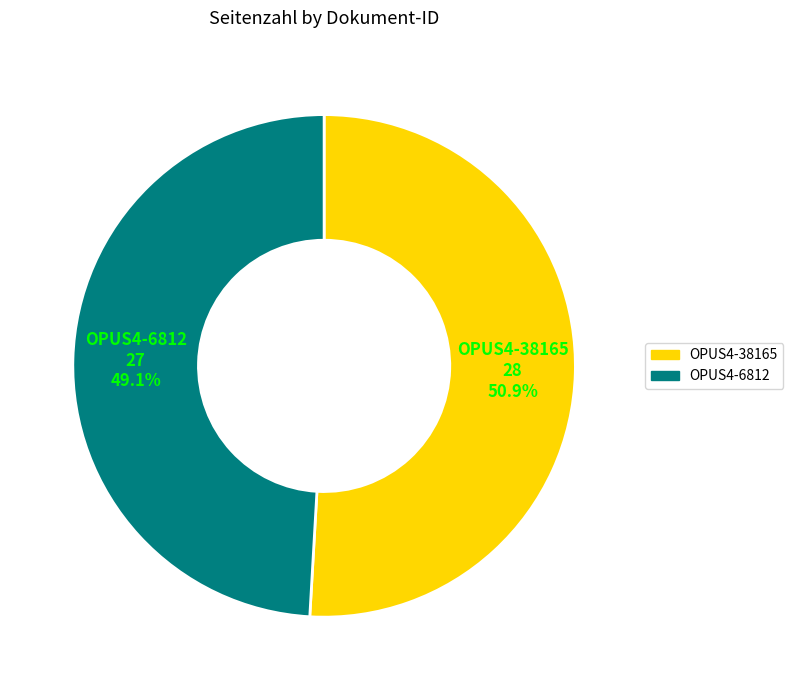

To the nearest percent, what percentage of the pie is OPUS4-6812?

49%